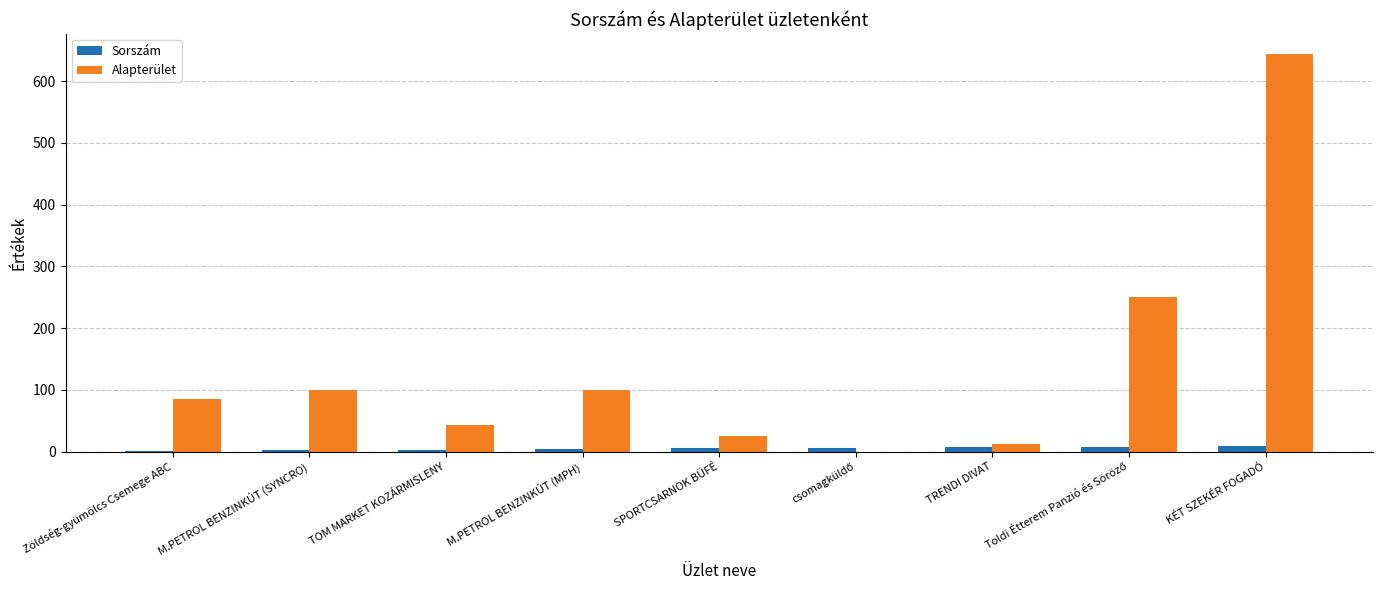

How many categories are shown in the chart?

9